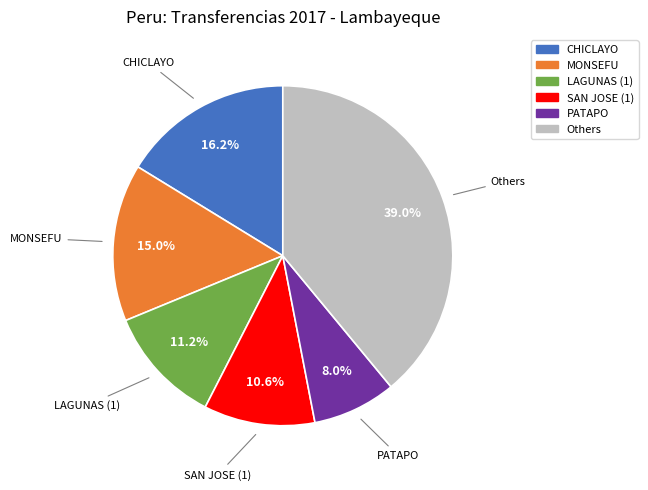

Is there any slice that represents more than half of the pie?

No